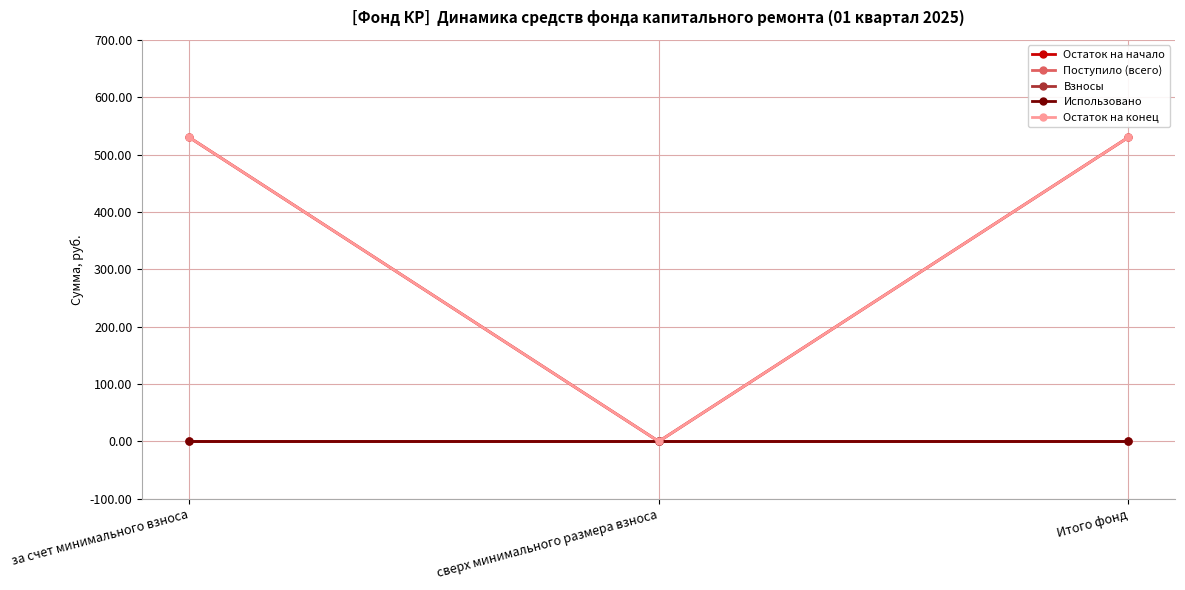

Reading right to left, extract all data points from this chart.

Остаток на начало: 530.0	0.0	530.0
Поступило (всего): 0.0	0.0	0.0
Взносы: 0.0	0.0	0.0
Использовано: 0.0	0.0	0.0
Остаток на конец: 530.0	0.0	530.0